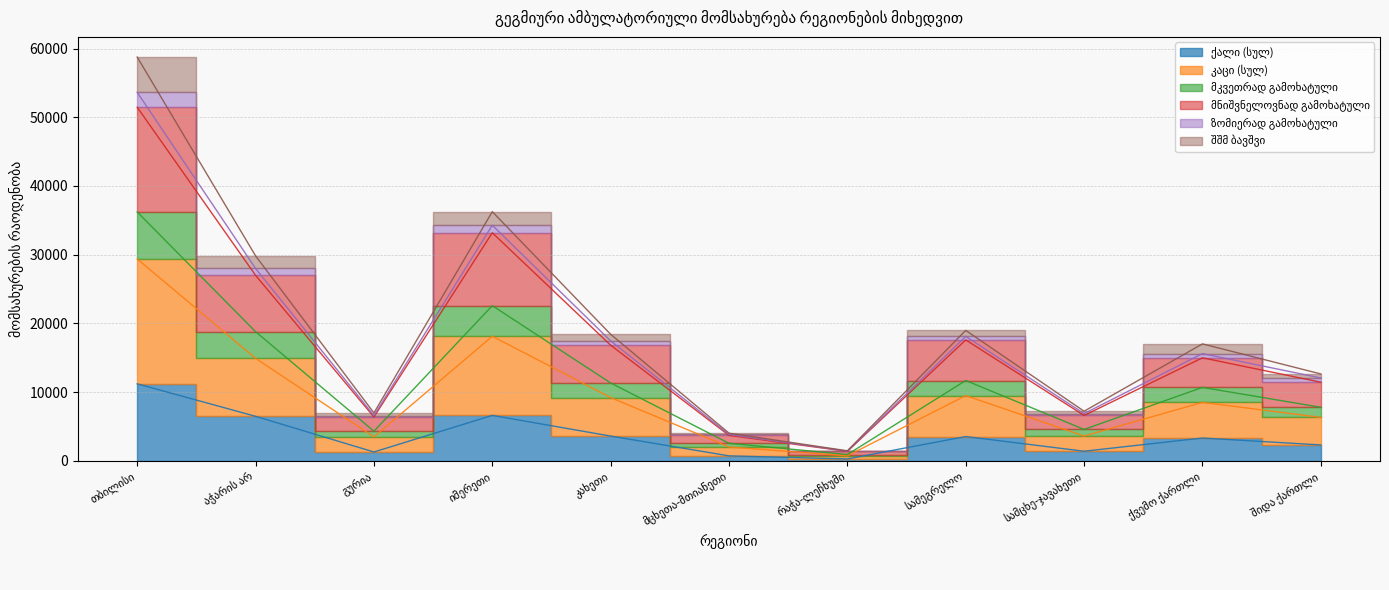

True or false: მნიშვნელოვნად გამოხატული and მკვეთრად გამოხატული intersect in this chart.

False